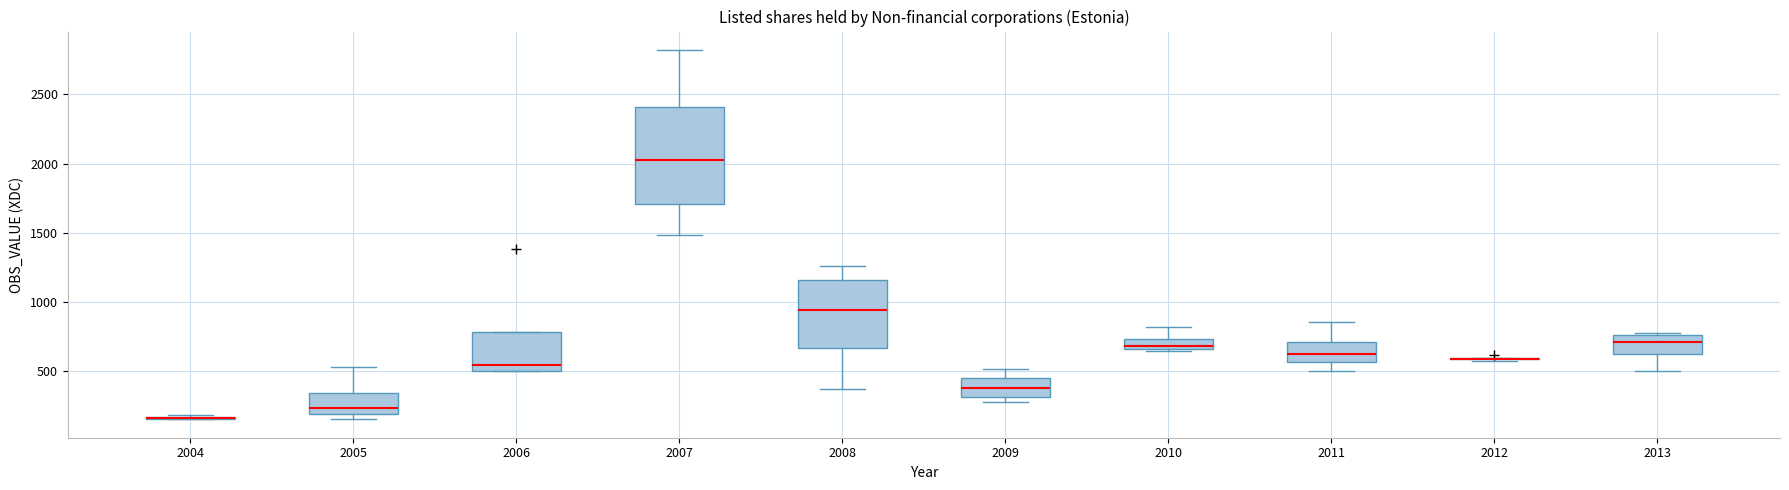

Which box is the tallest, from its lower edge to its upper edge?

2007